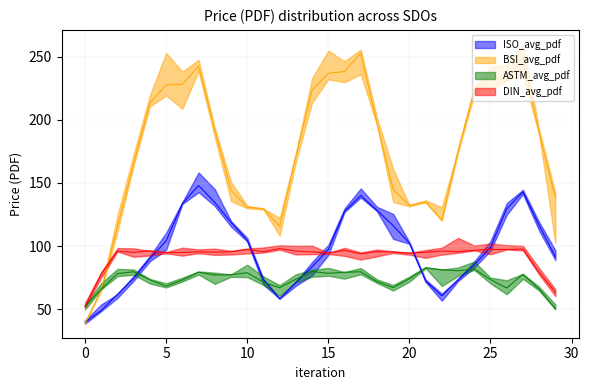

True or false: ASTM_avg_pdf and ISO_avg_pdf intersect in this chart.

True